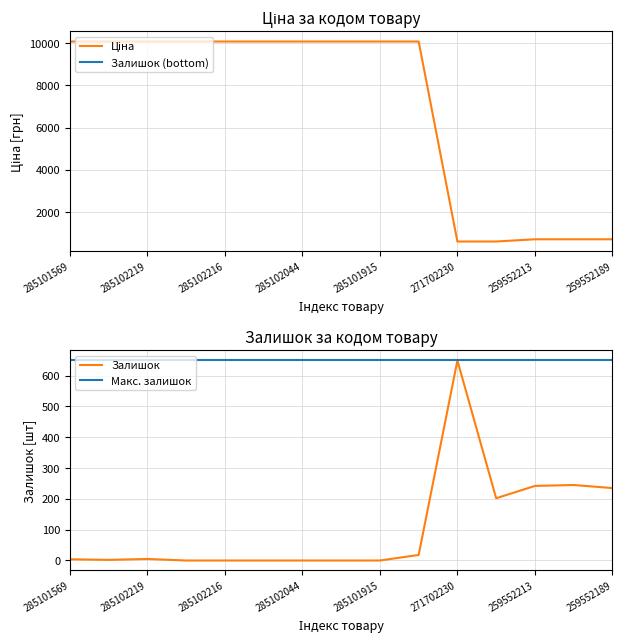

What is the label of the 6th point from the right?

285101913